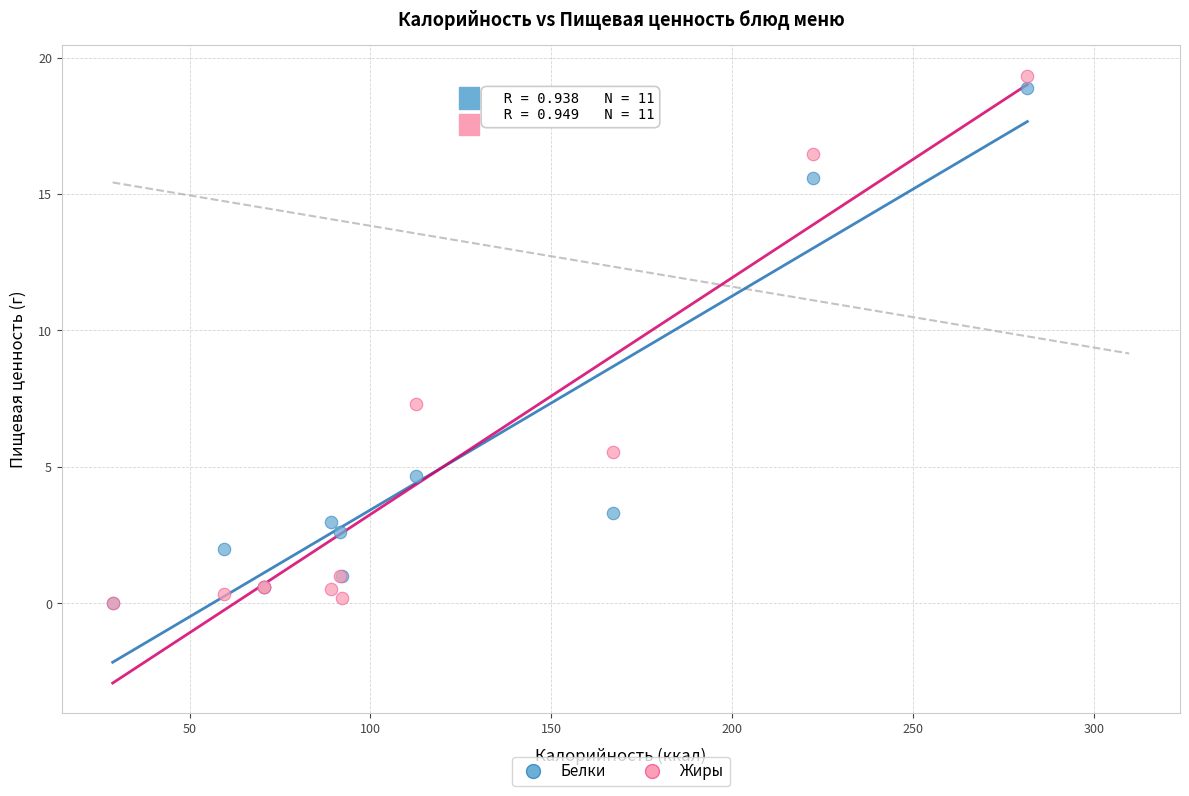

In the Белки series, what Y value is closest to 9?

4.7